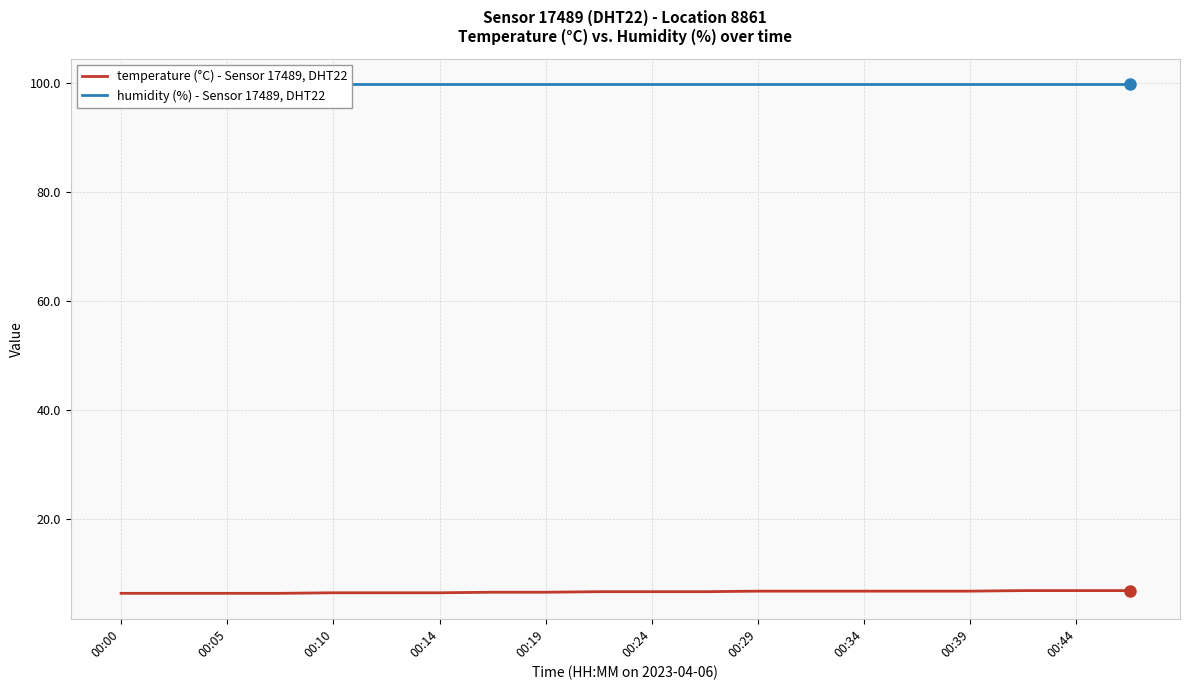

True or false: temperature (°C) - Sensor 17489, DHT22 has a value of 6.4 at 00:10.

True